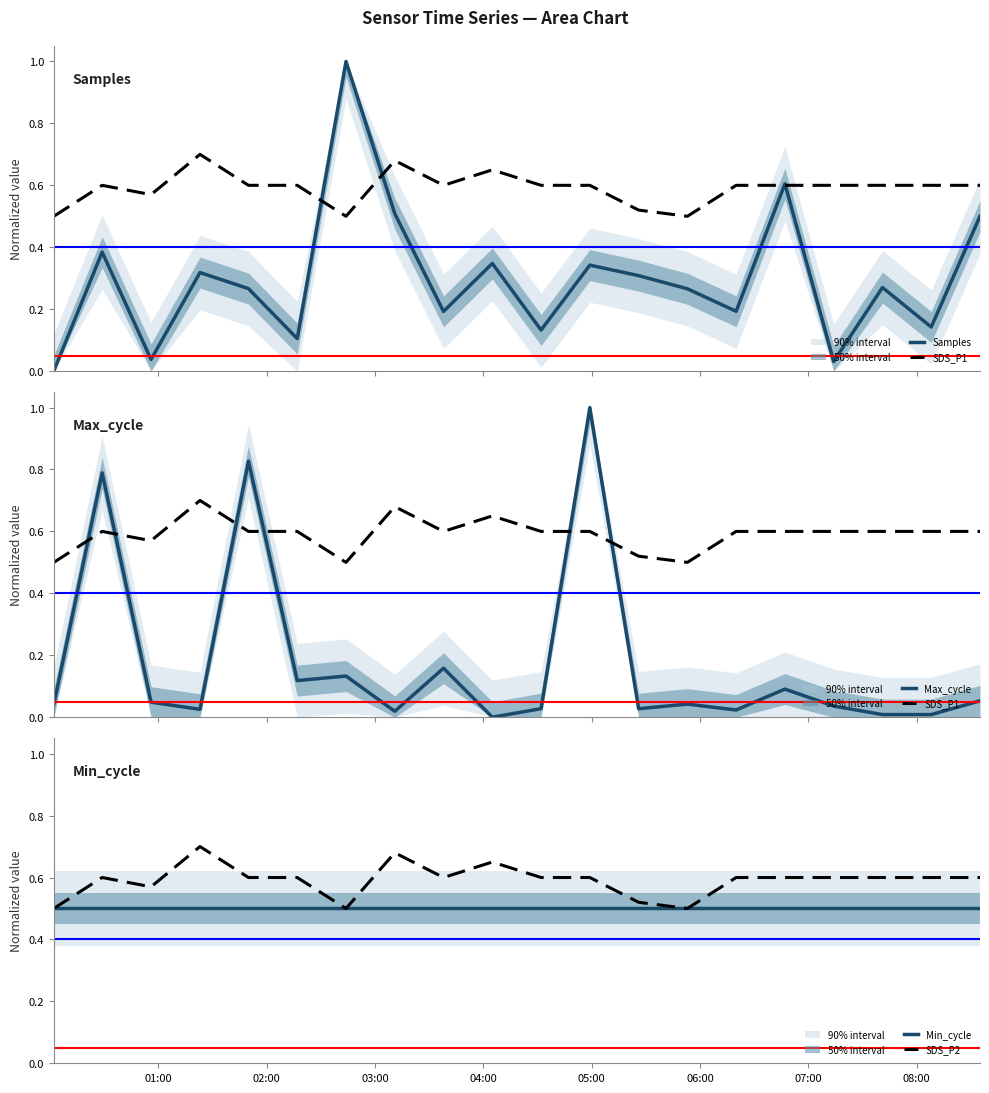

Which series has the largest total across all categories?

SDS_P1